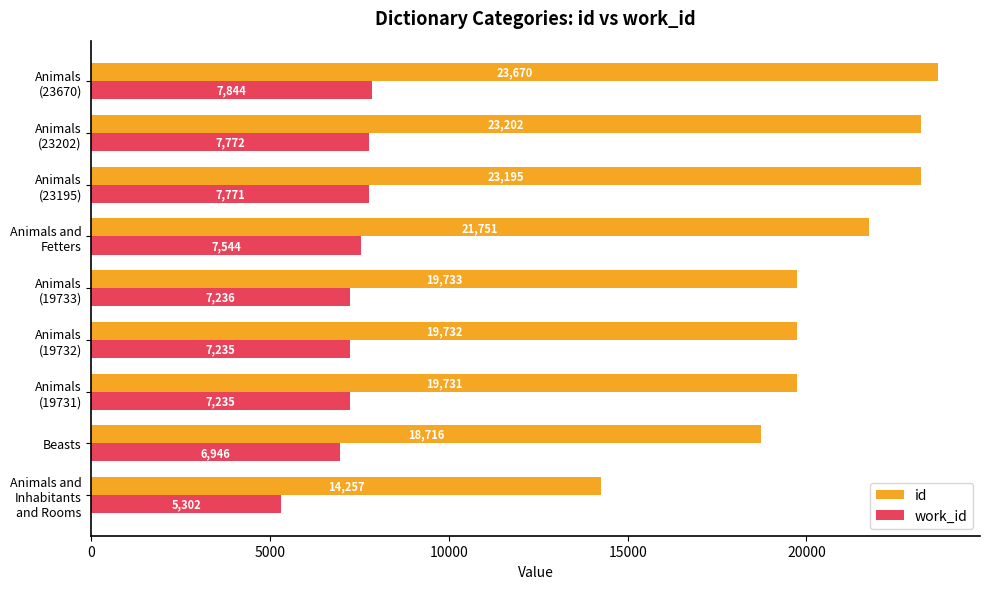

Count the number of categories in the chart.

9